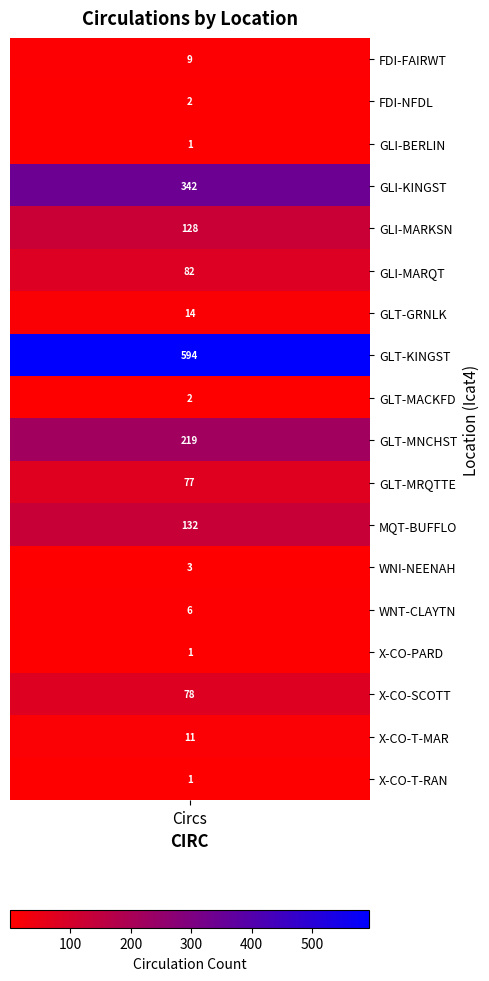

List the labels in order of value, smallest first.

GLI-BERLIN, X-CO-PARD, X-CO-T-RAN, FDI-NFDL, GLT-MACKFD, WNI-NEENAH, WNT-CLAYTN, FDI-FAIRWT, X-CO-T-MAR, GLT-GRNLK, GLT-MRQTTE, X-CO-SCOTT, GLI-MARQT, GLI-MARKSN, MQT-BUFFLO, GLT-MNCHST, GLI-KINGST, GLT-KINGST